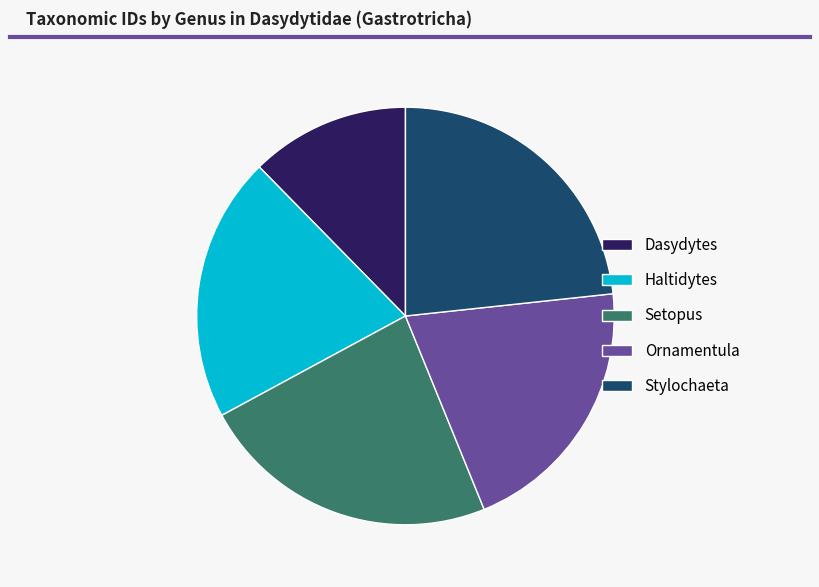

Is the sum of Dasydytes and Setopus greater than half?

No